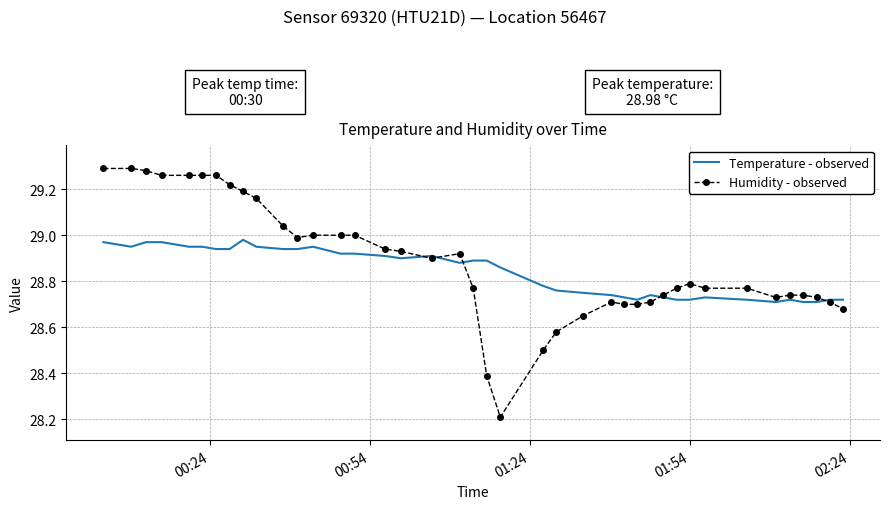

What is the smallest value displayed?

28.2